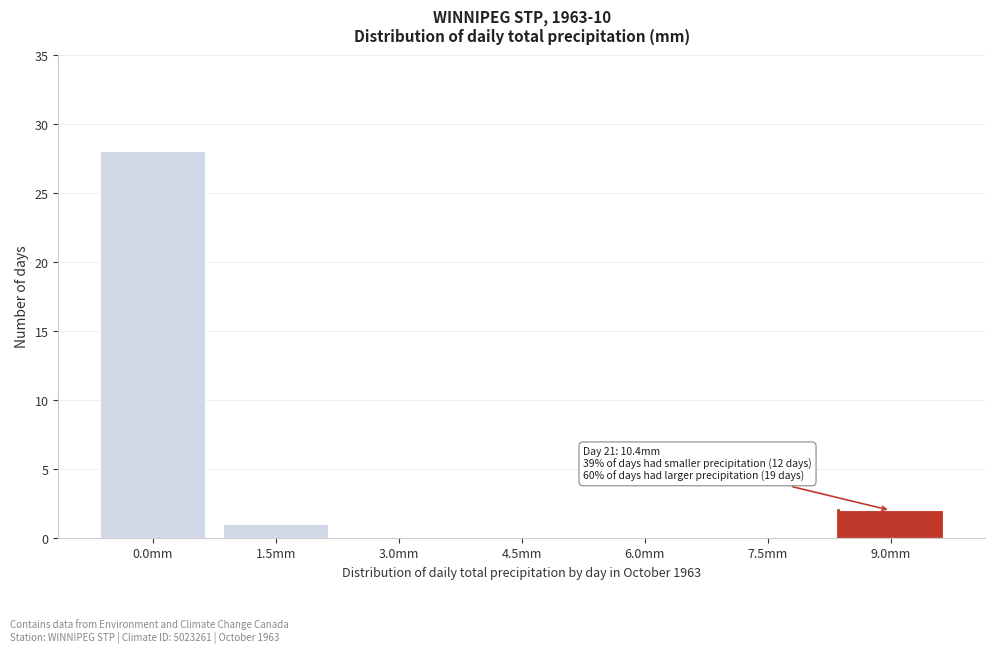

Reading left to right, list all the values displayed in this chart.

0.0mm=28	1.5mm=1	3.0mm=0	4.5mm=0	6.0mm=0	7.5mm=0	9.0mm=2